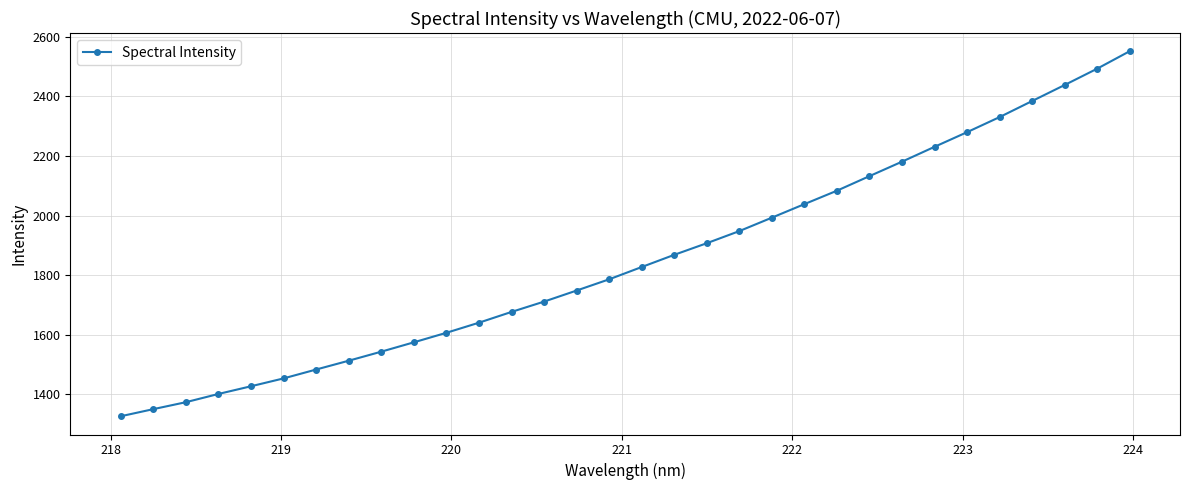

What is the maximum value shown in the chart?

2551.3